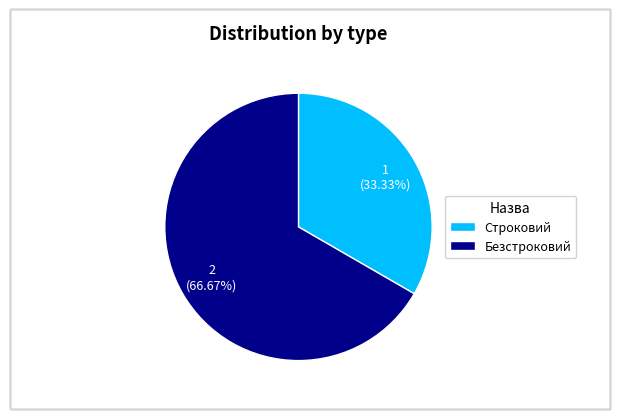

Which category accounts for the majority?

Безстроковий